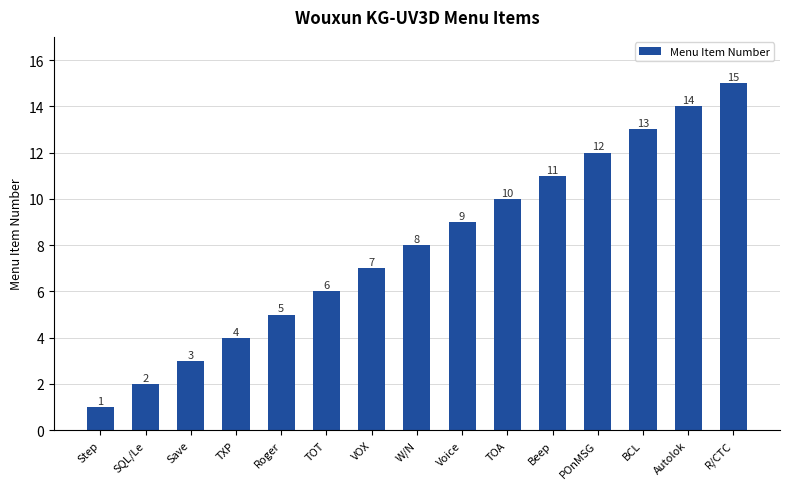

How many bars are there in total?

15